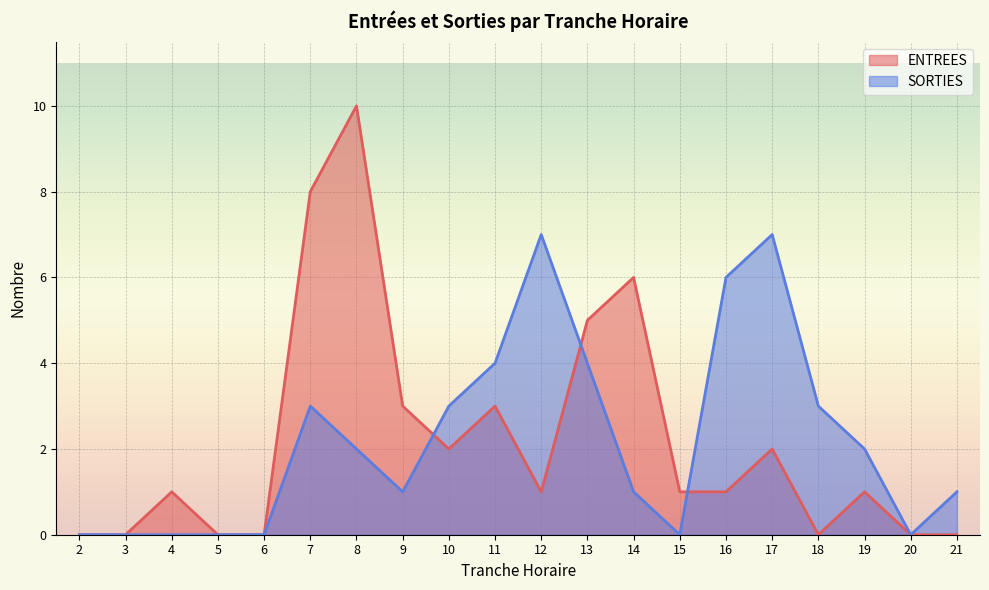

Reading right to left, list all the values displayed in this chart.

ENTREES: 0	0	1	0	2	1	1	6	5	1	3	2	3	10	8	0	0	1	0	0
SORTIES: 1	0	2	3	7	6	0	1	4	7	4	3	1	2	3	0	0	0	0	0